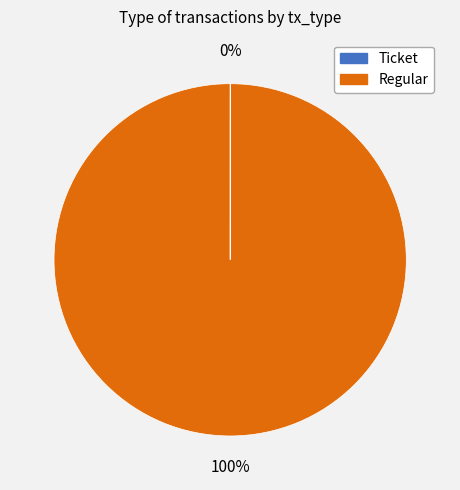

What is the largest slice in the pie chart?

Regular